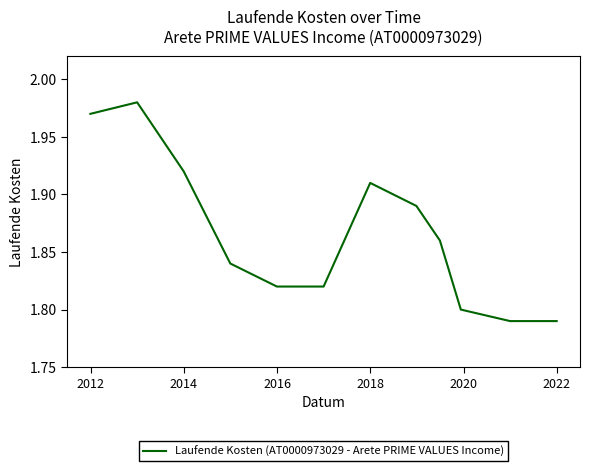

Reading right to left, transcribe all the data shown in this chart.

1.8	1.8	1.8	1.9	1.9	1.9	1.8	1.8	1.8	1.8	1.9	2.0	2.0